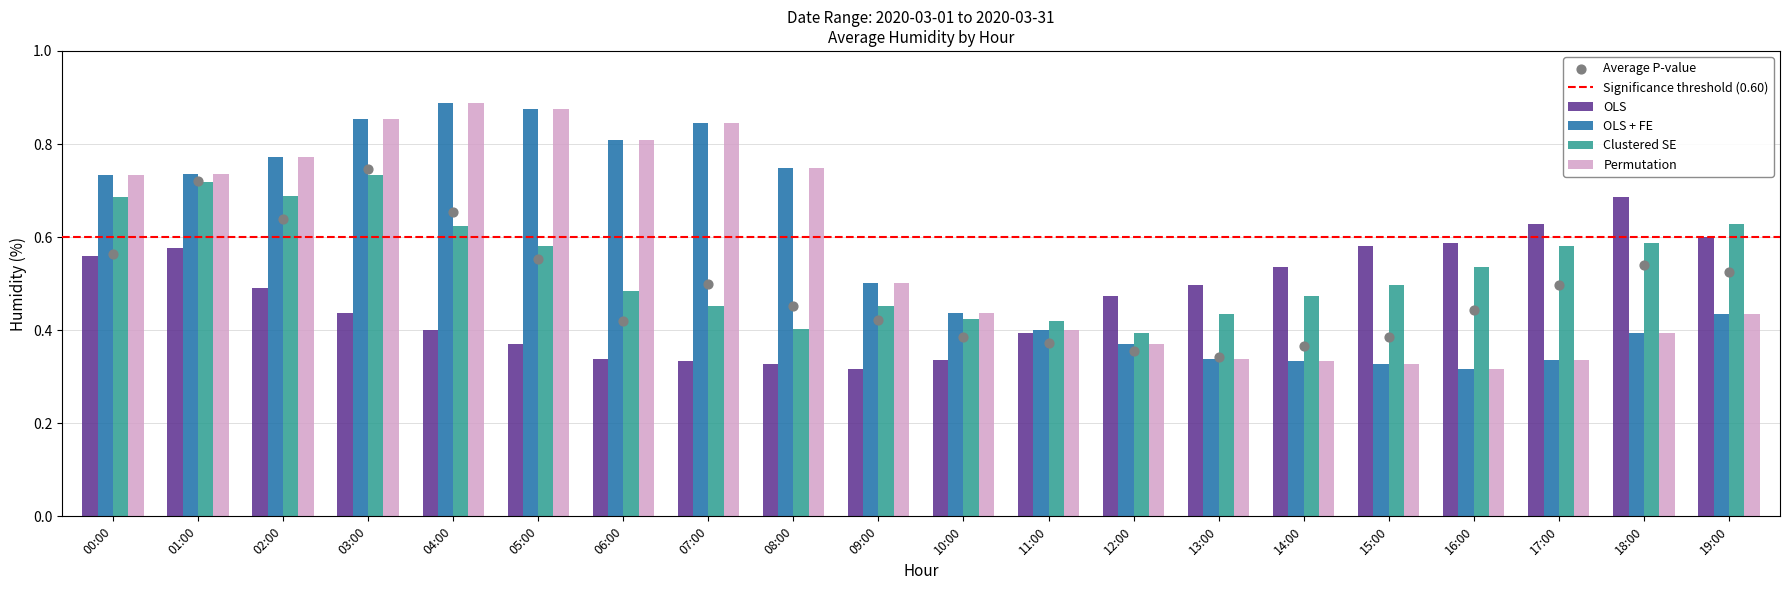

Which series contains the highest Y value?

OLS + FE